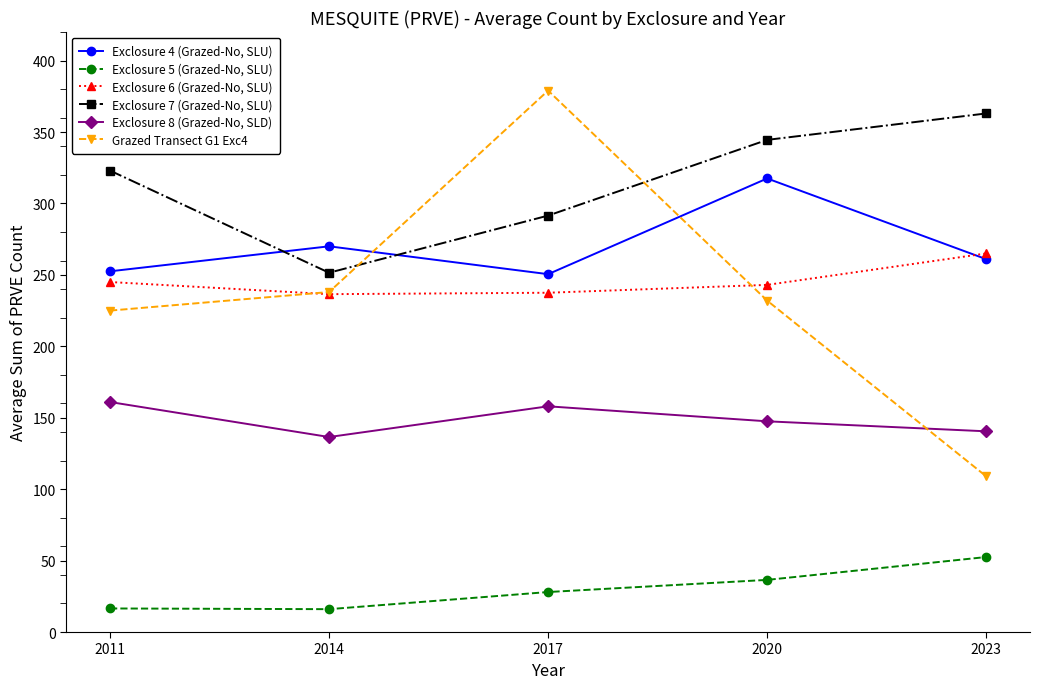

What are all the series names shown in the legend?

Exclosure 4 (Grazed-No, SLU), Exclosure 5 (Grazed-No, SLU), Exclosure 6 (Grazed-No, SLU), Exclosure 7 (Grazed-No, SLU), Exclosure 8 (Grazed-No, SLD), Grazed Transect G1 Exc4